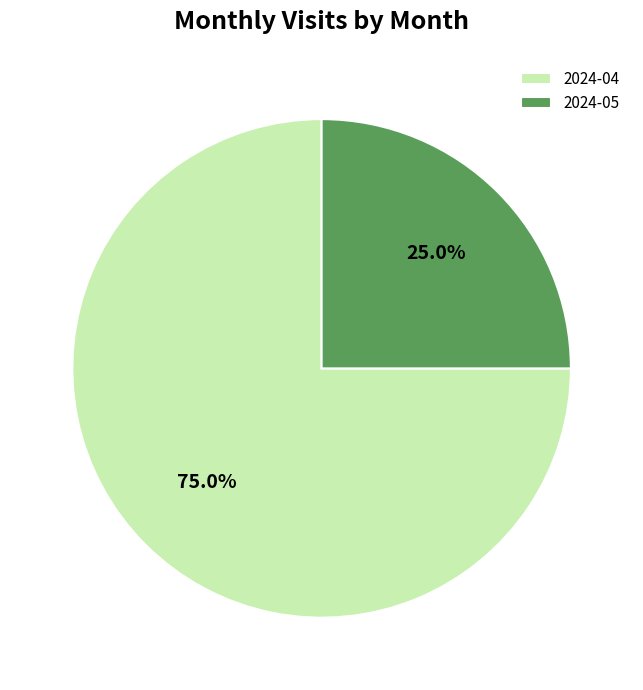

To the nearest percent, what percentage of the pie is 2024-04?

75%